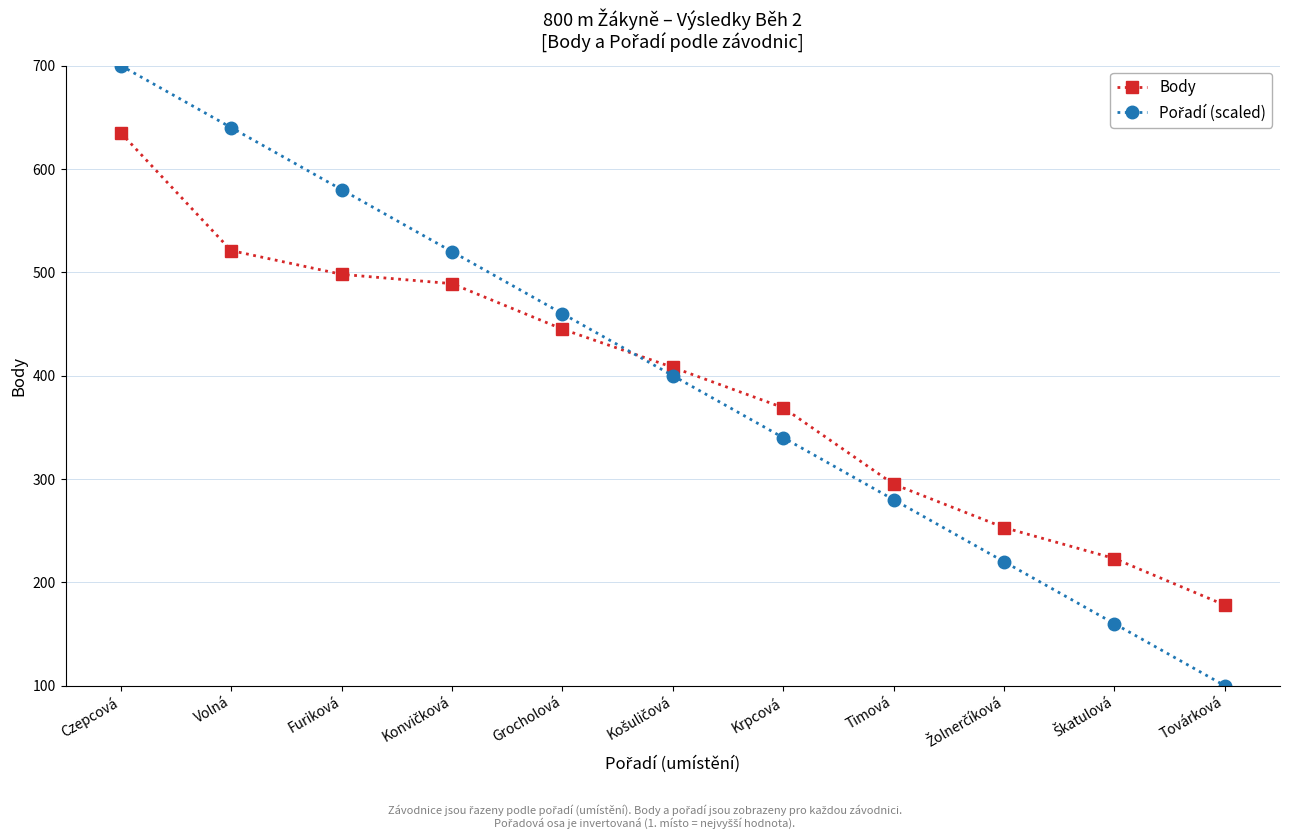

What is the value of the Body point at the 6th from the left?

408